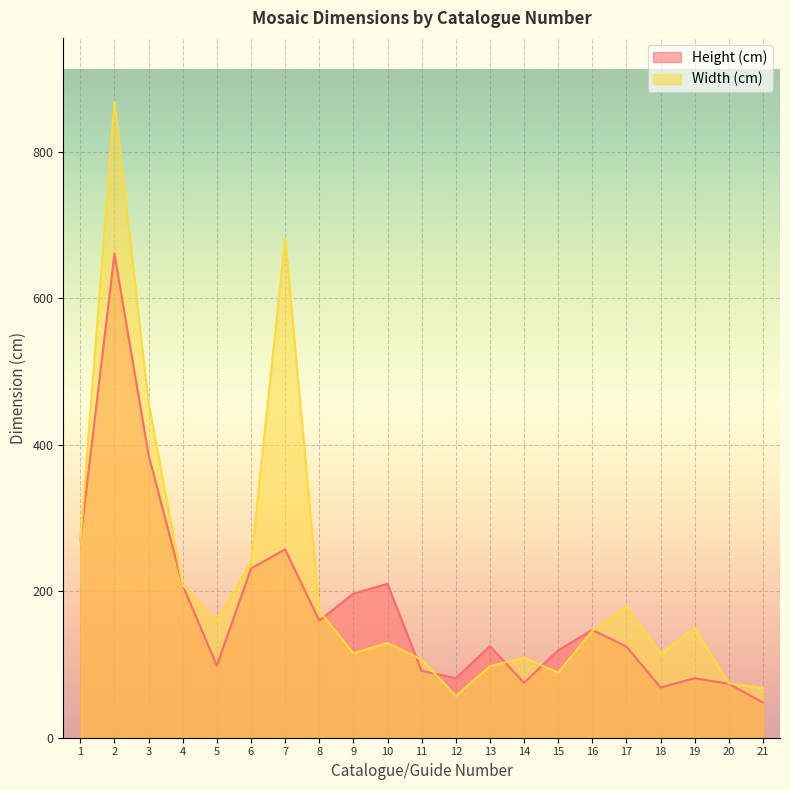

What is the approximate value of Height (cm) at 14?

75.0